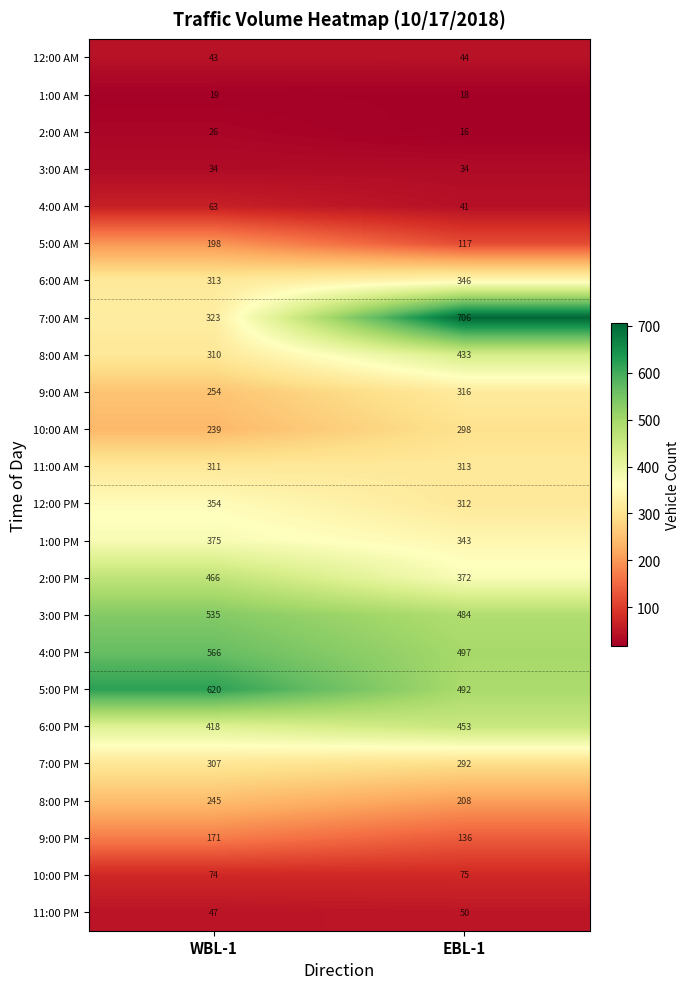

The value of 11:00 AM at EBL-1 is 313. True or false?

True